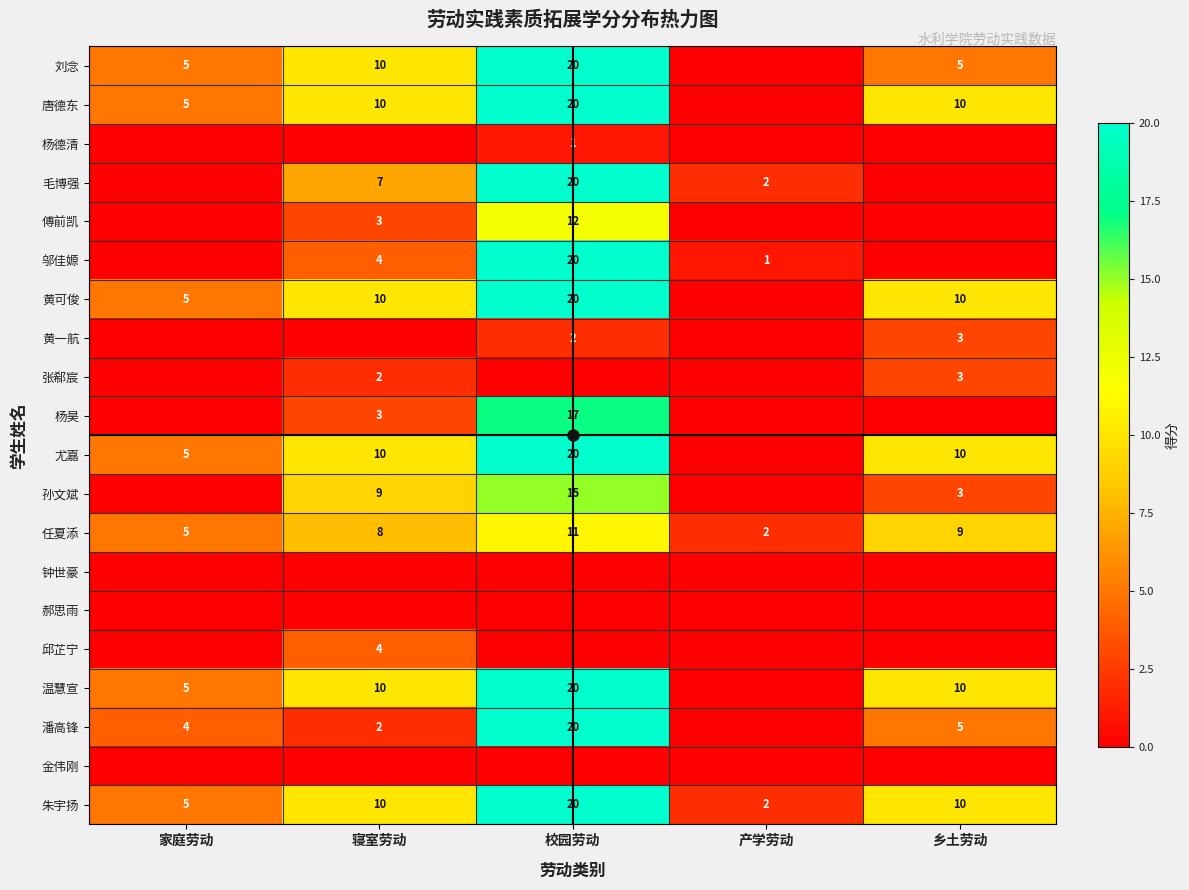

Which category has the lowest value across all series?

产学劳动